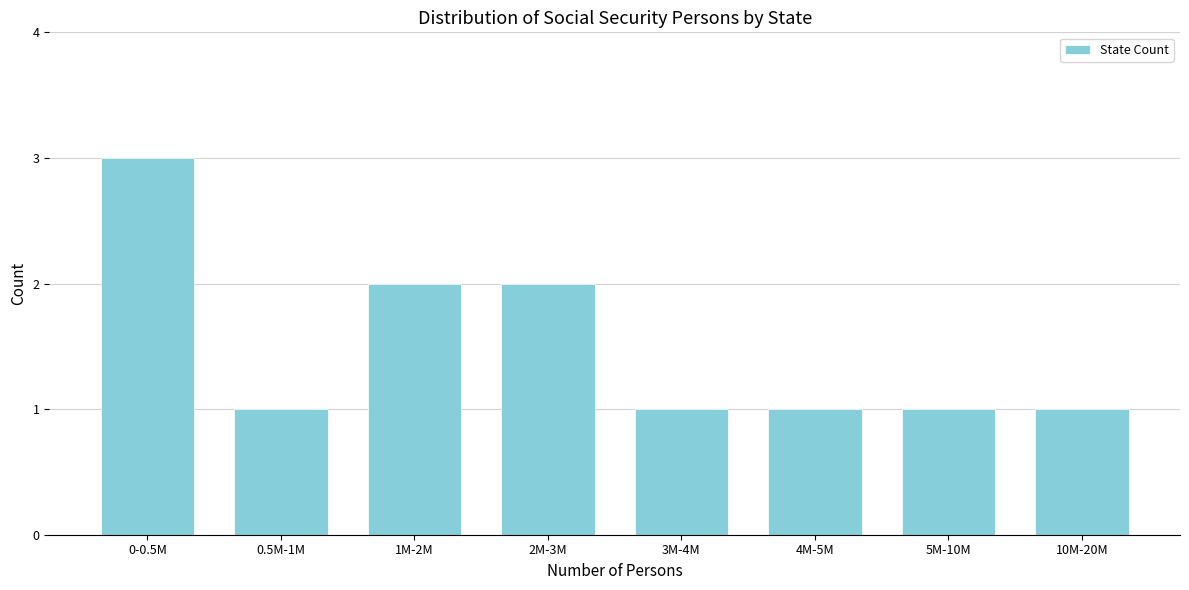

Reading left to right, extract all data points from this chart.

0-0.5M=3	0.5M-1M=1	1M-2M=2	2M-3M=2	3M-4M=1	4M-5M=1	5M-10M=1	10M-20M=1